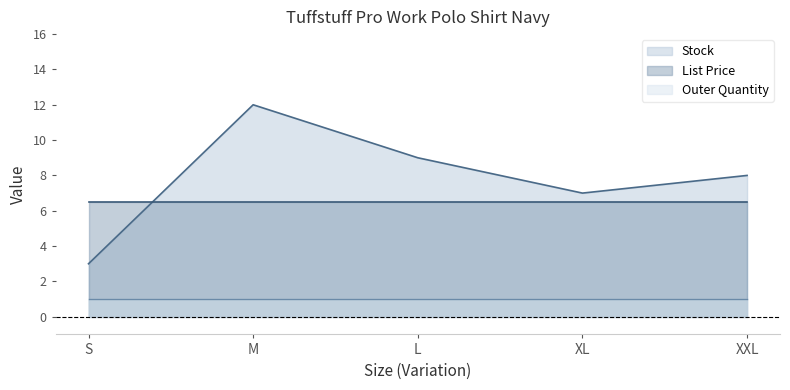

What is the total value across all series at S?

10.5